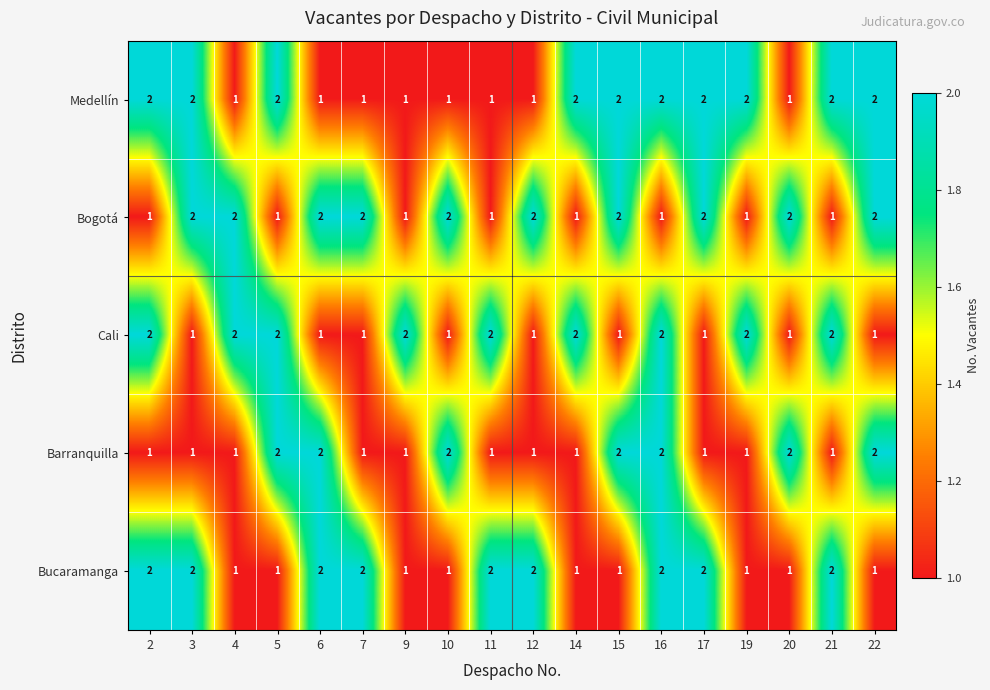

At how many categories does at least one series exceed 1?

18